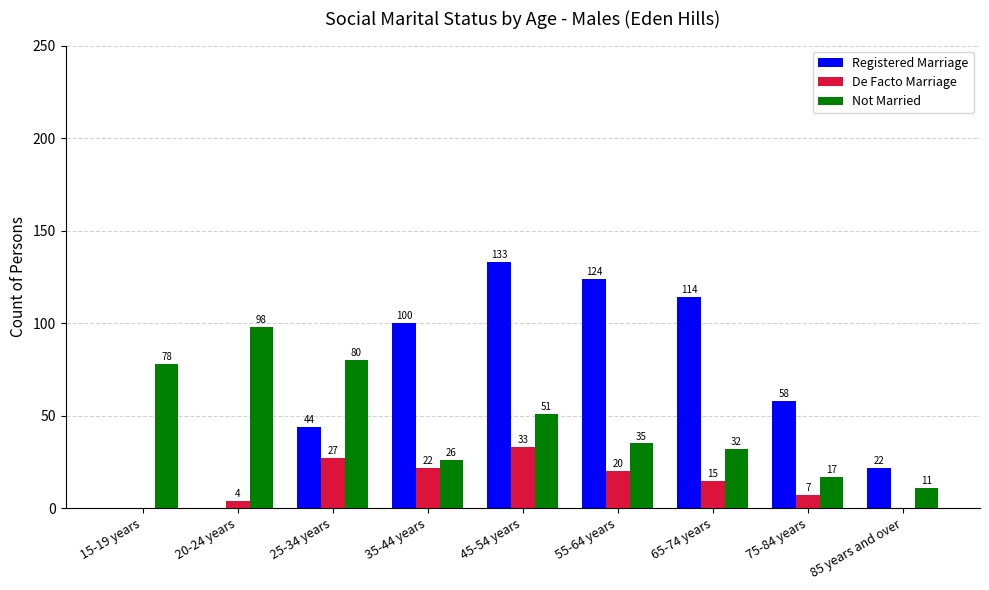

Which series has the widest spread of values?

Registered Marriage